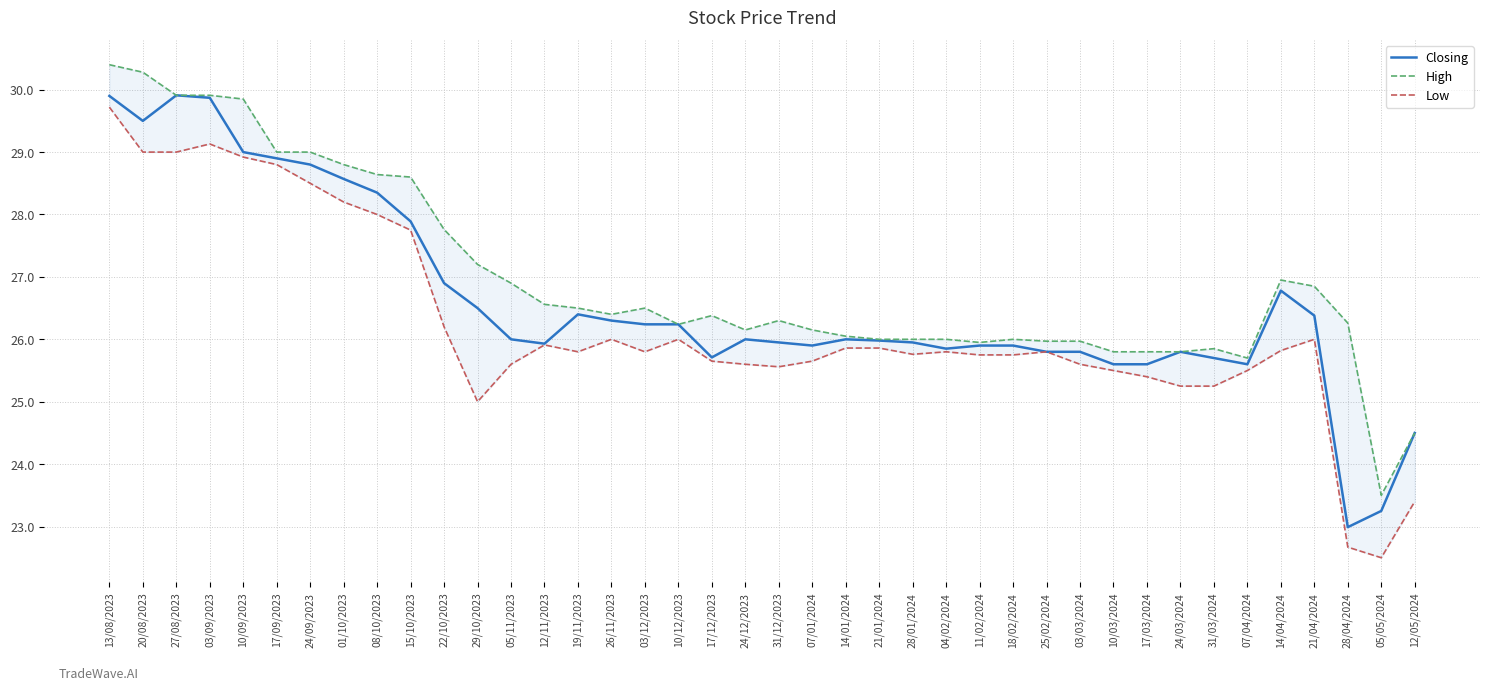

Rank the categories by Low value from lowest to highest.

05/05/2024, 28/04/2024, 12/05/2024, 29/10/2023, 24/03/2024, 31/03/2024, 17/03/2024, 10/03/2024, 07/04/2024, 31/12/2023, 05/11/2023, 24/12/2023, 03/03/2024, 17/12/2023, 07/01/2024, 11/02/2024, 18/02/2024, 28/01/2024, 19/11/2023, 03/12/2023, 04/02/2024, 25/02/2024, 14/04/2024, 14/01/2024, 21/01/2024, 12/11/2023, 26/11/2023, 10/12/2023, 21/04/2024, 22/10/2023, 15/10/2023, 08/10/2023, 01/10/2023, 24/09/2023, 17/09/2023, 10/09/2023, 20/08/2023, 27/08/2023, 03/09/2023, 13/08/2023